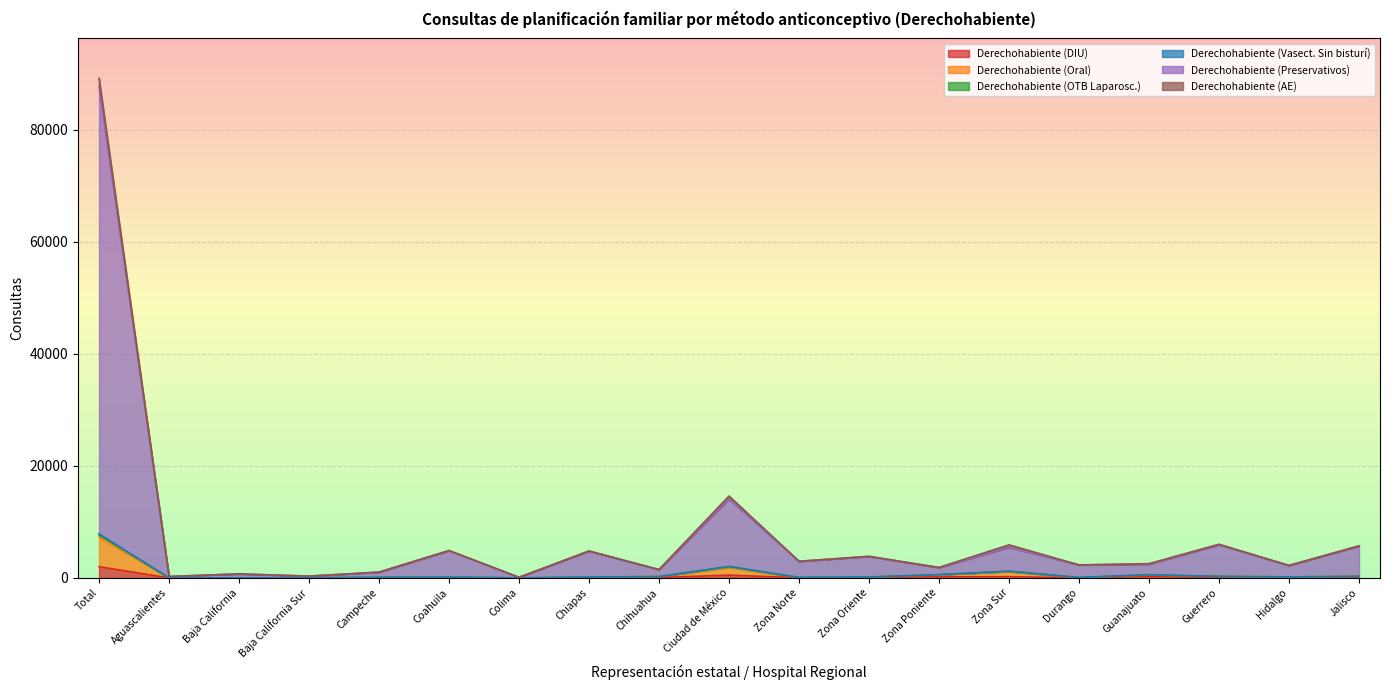

At which category is the sum across all series the highest?

Total